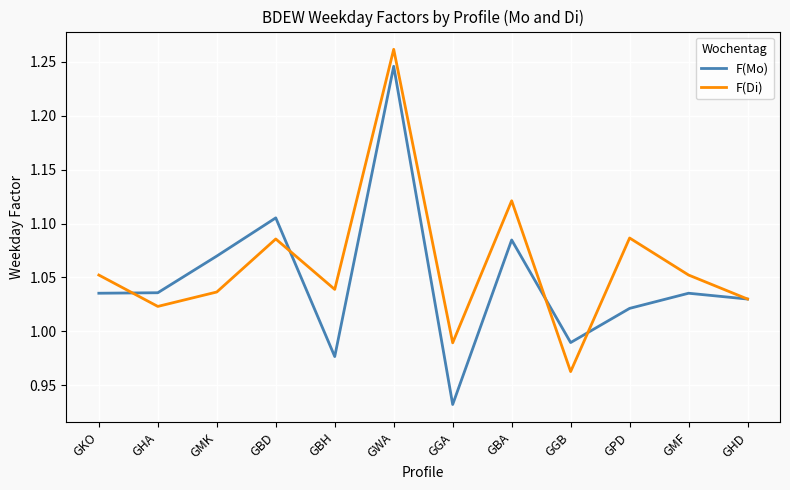

Where do F(Mo) and F(Di) first cross each other?

GKO and GHA